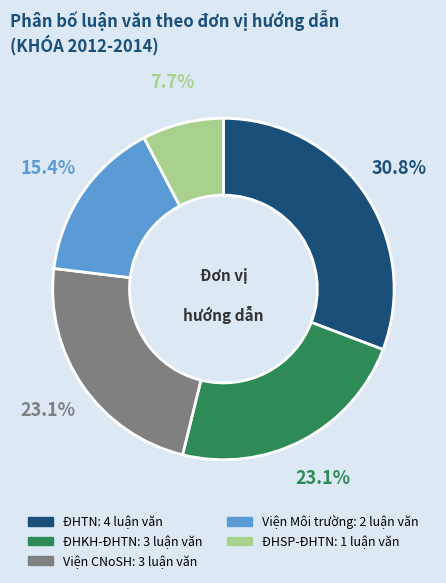

Count the number of slices in the pie.

5